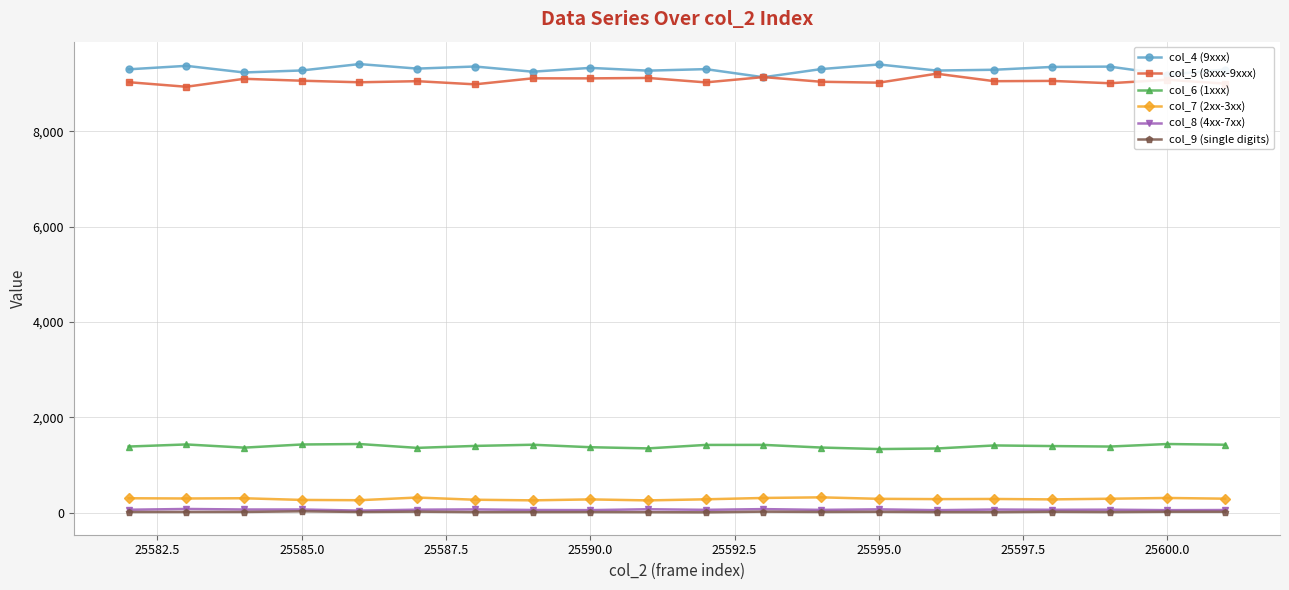

True or false: col_6 (1xxx) and col_8 (4xx-7xx) cross at least once.

False